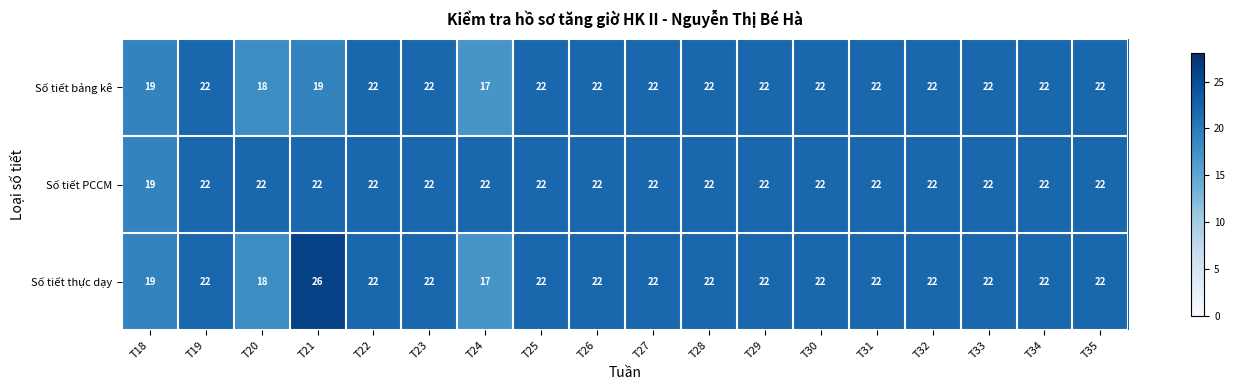

What value does the Số tiết thực dạy series have at T28?

22